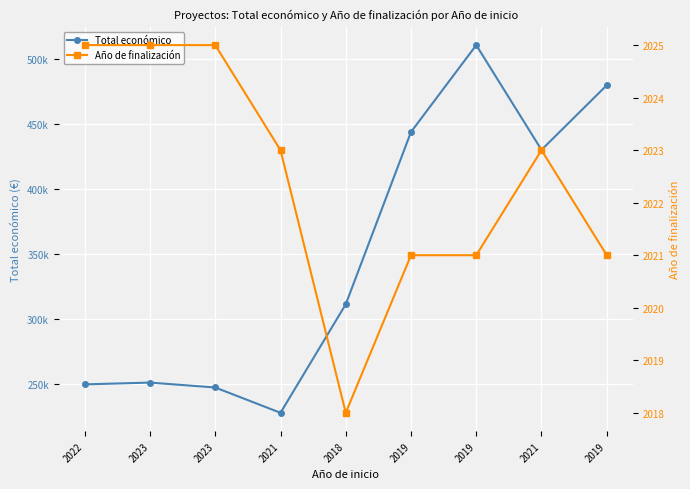

What is the minimum value shown in the chart?

2018